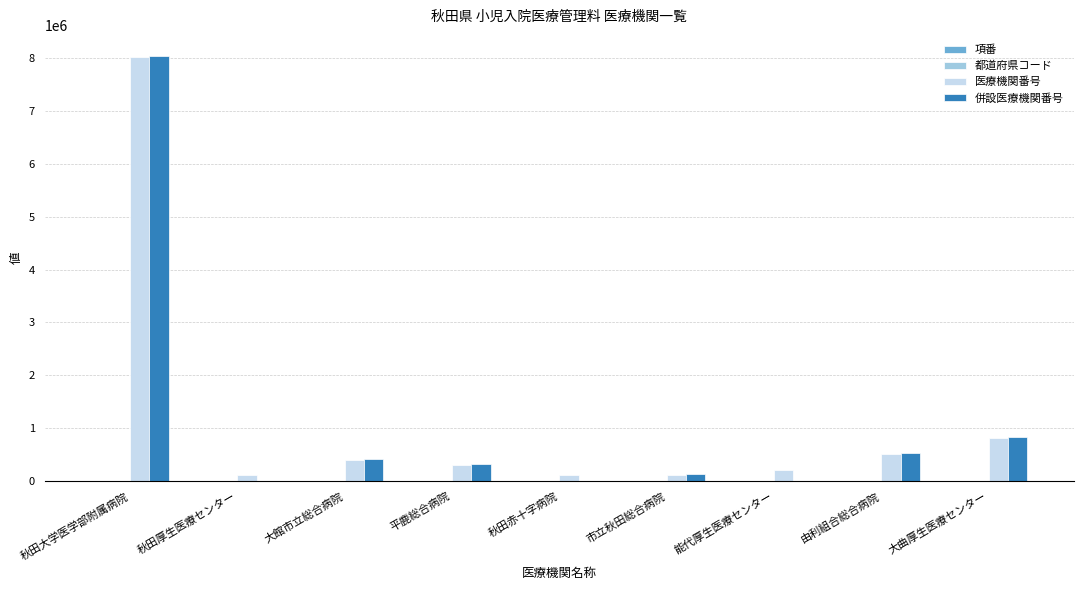

What is the sum of all 併設医療機関番号 values?

10286134